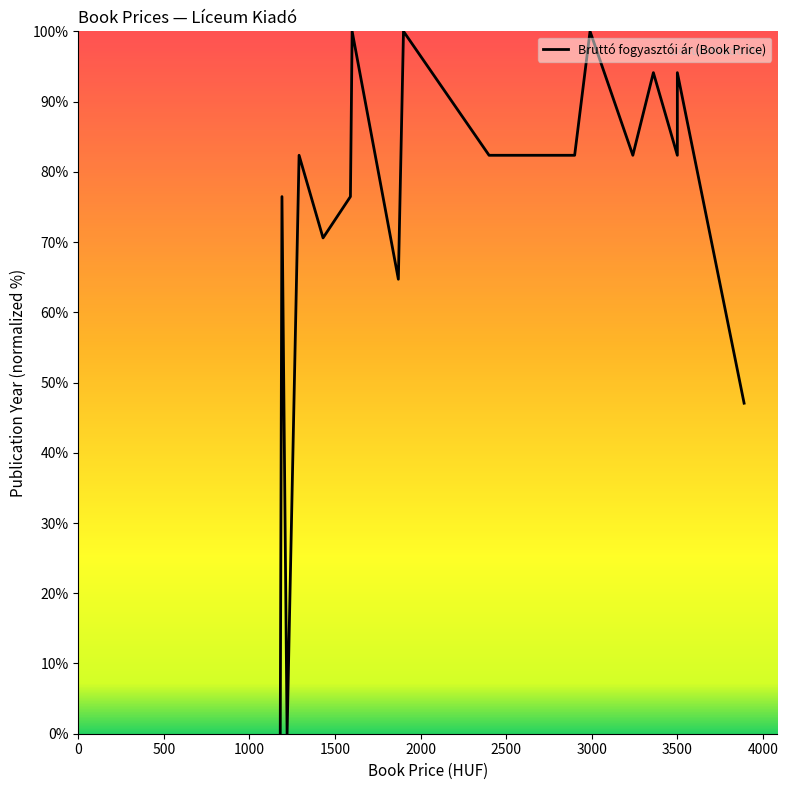

Reading left to right, list all the values displayed in this chart.

0.0	76.5	0.0	82.4	70.6	76.5	100.0	64.7	100.0	82.4	82.4	100.0	82.4	94.1	82.4	94.1	47.1